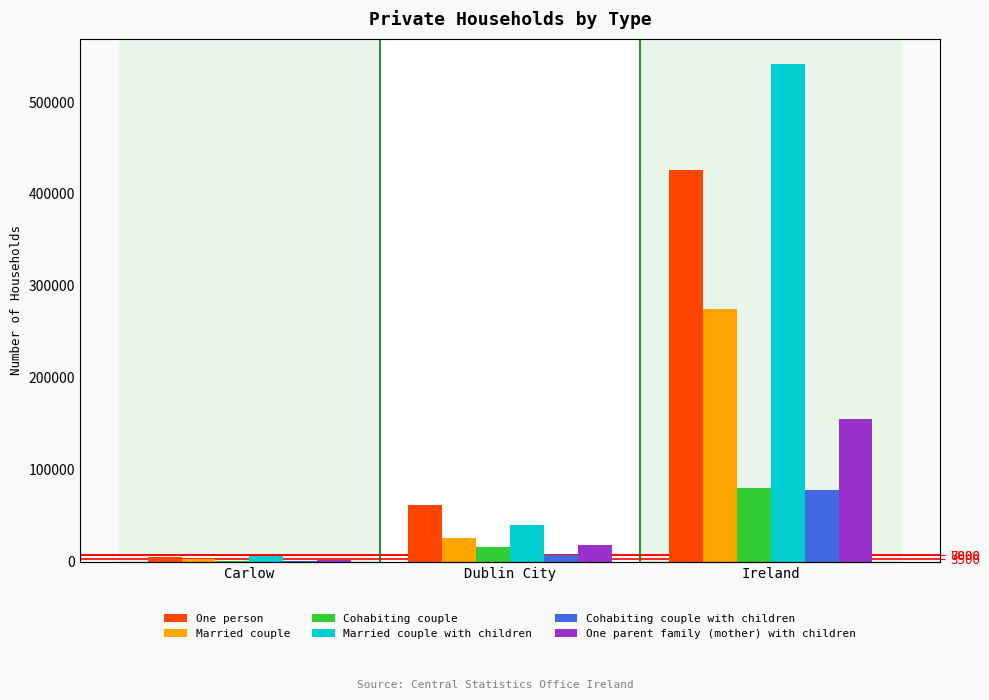

Reading left to right, transcribe all the data shown in this chart.

One person: 5068	61525	425974
Married couple: 3262	26306	274417
Cohabiting couple: 890	15744	79912
Married couple with children: 6459	39563	541578
Cohabiting couple with children: 1115	7175	78409
One parent family (mother) with children: 2038	18870	155583